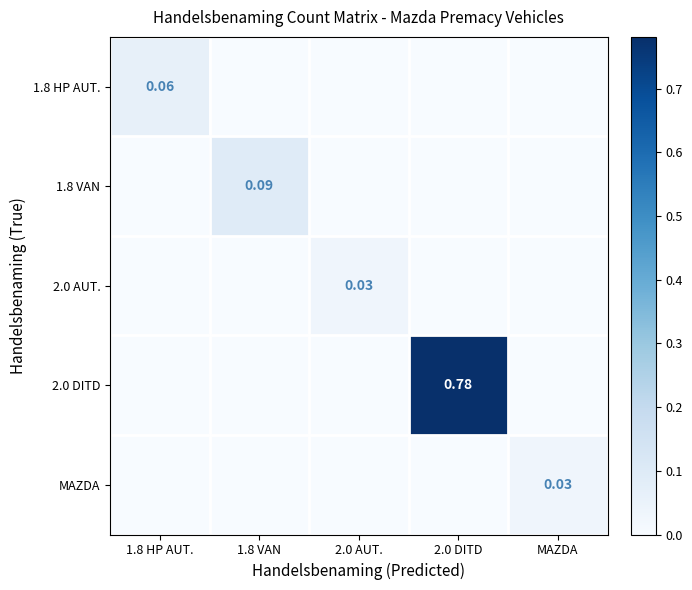

True or false: 1.8 VAN has a value of 0.0 at 2.0 DITD.

True